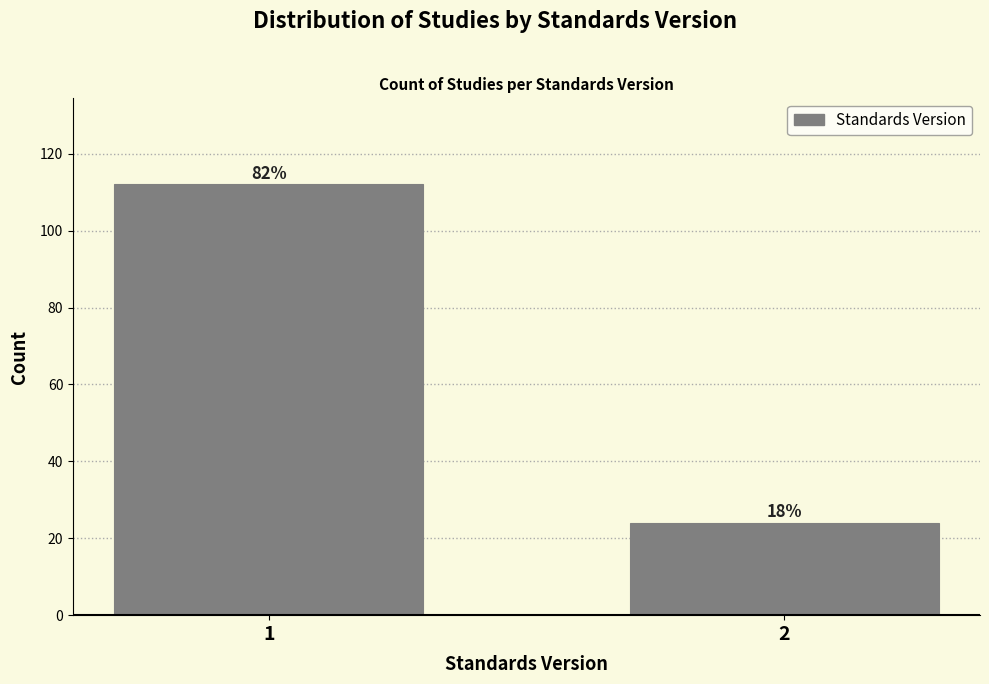

Does the chart contain any negative values?

No